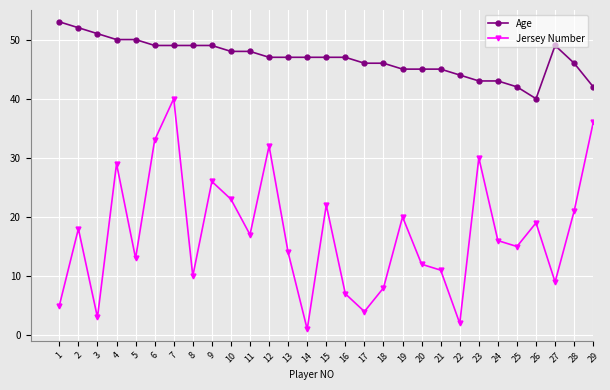

Reading left to right, extract all data points from this chart.

Age: 53	52	51	50	50	49	49	49	49	48	48	47	47	47	47	47	46	46	45	45	45	44	43	43	42	40	49	46	42
Jersey Number: 5	18	3	29	13	33	40	10	26	23	17	32	14	1	22	7	4	8	20	12	11	2	30	16	15	19	9	21	36